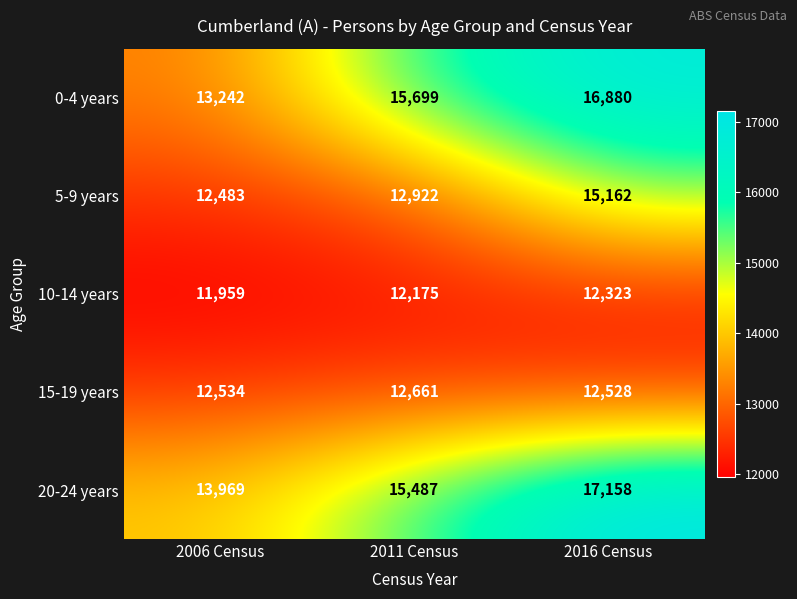

Rank the series by their maximum value, from lowest to highest.

10-14 years, 15-19 years, 5-9 years, 0-4 years, 20-24 years